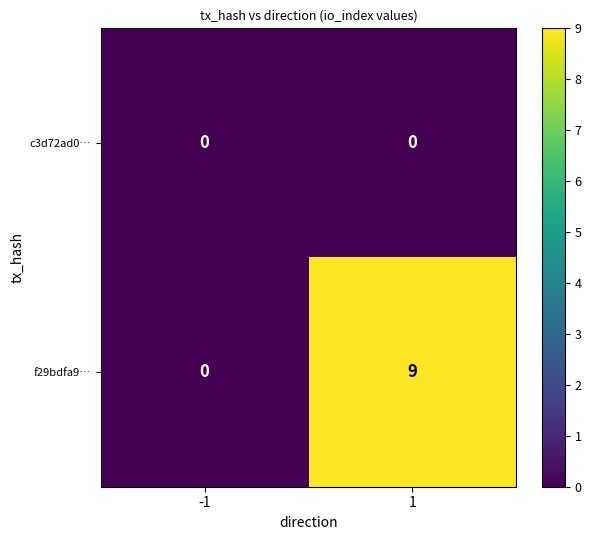

Is it true that c3d72ad0… equals 0 at 1?

True